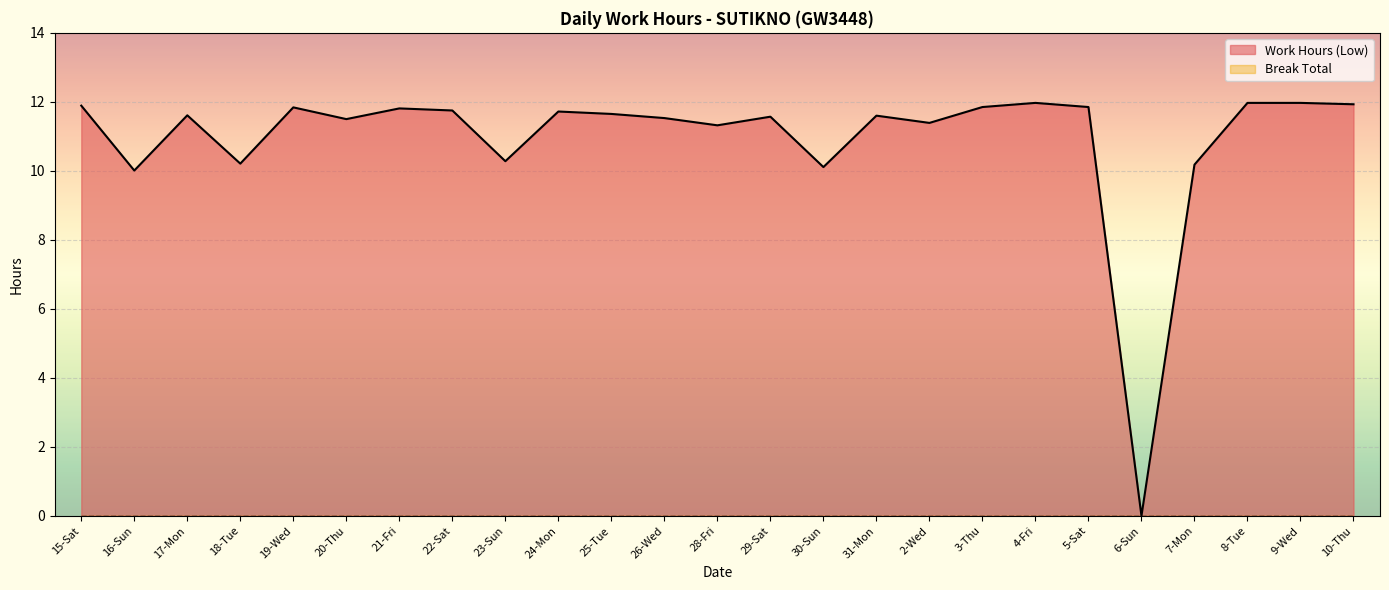

Where is the data nearest to the value 5?

6-Sun